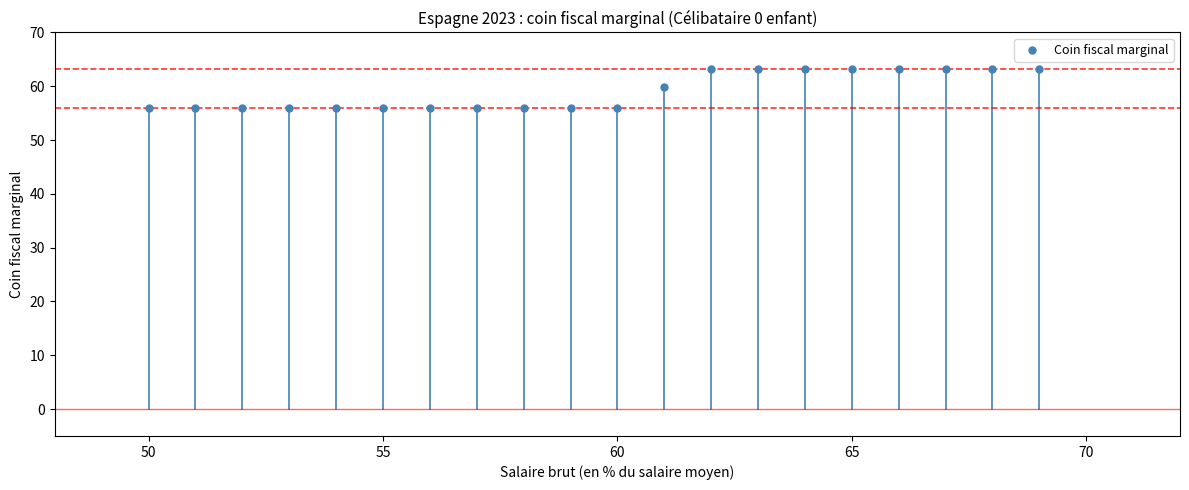

What Y value in the scatter plot is closest to 59?

59.8